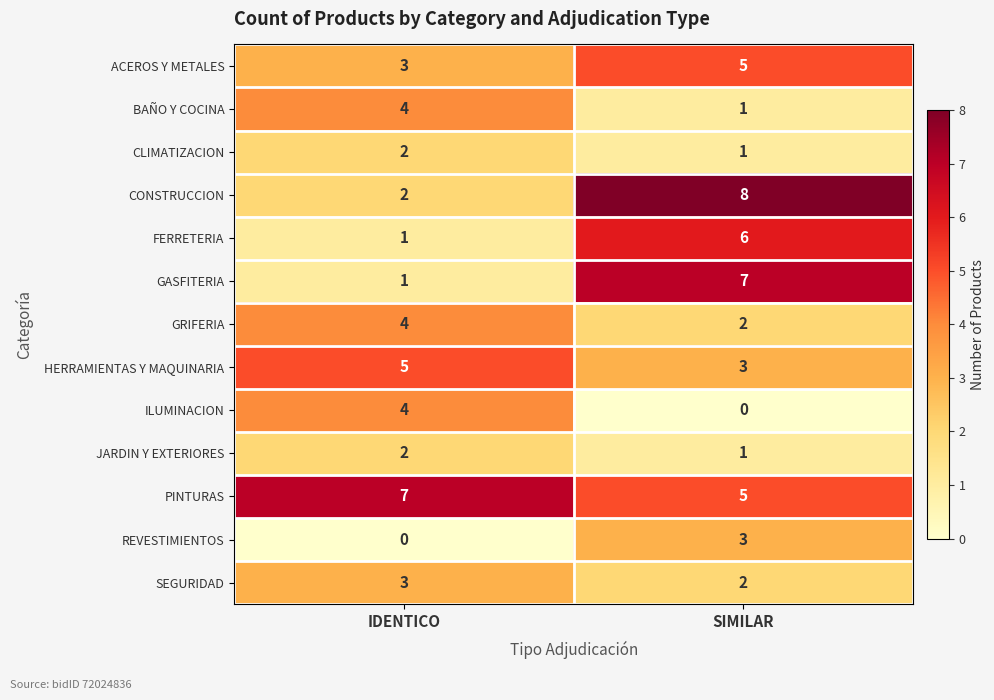

Rank the categories by GASFITERIA value from lowest to highest.

IDENTICO, SIMILAR